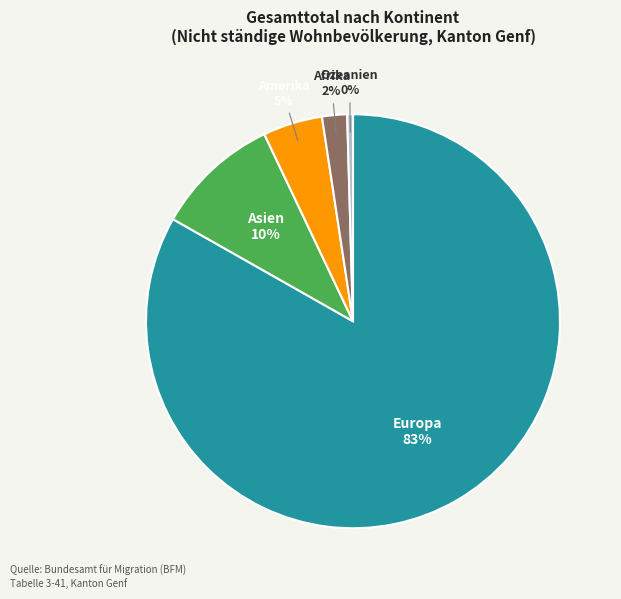

Count the number of slices in the pie.

5